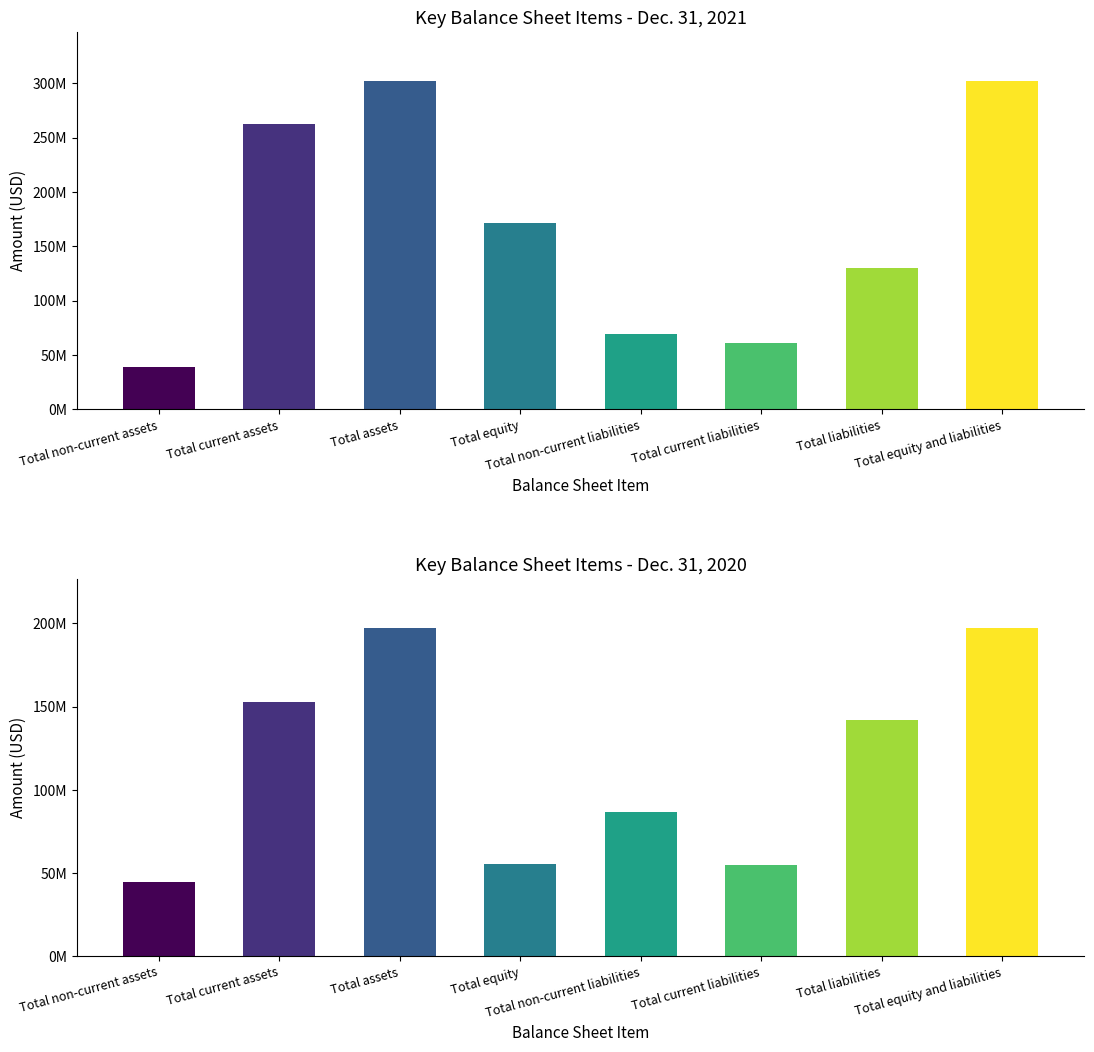

Is it true that Dec. 31, 2021 equals 130226000 at Total liabilities?

True